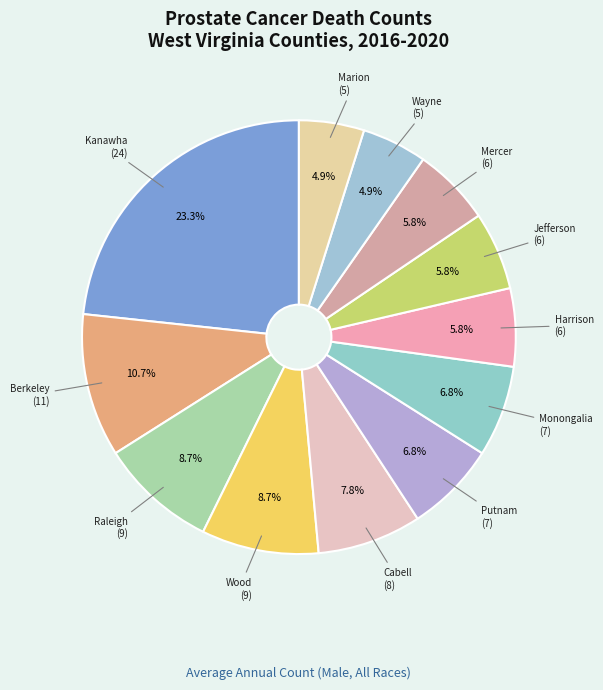

Is there a majority slice in this chart?

No